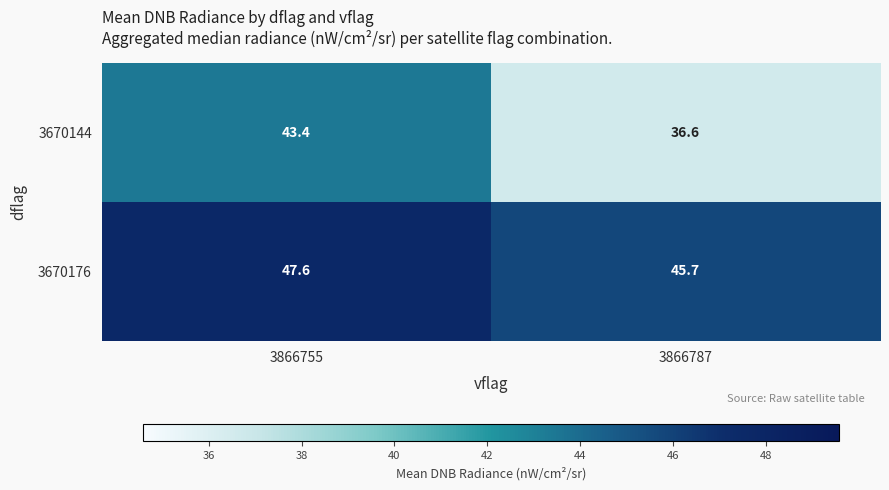

Rank the series at 3866755 from lowest to highest value.

3670144, 3670176